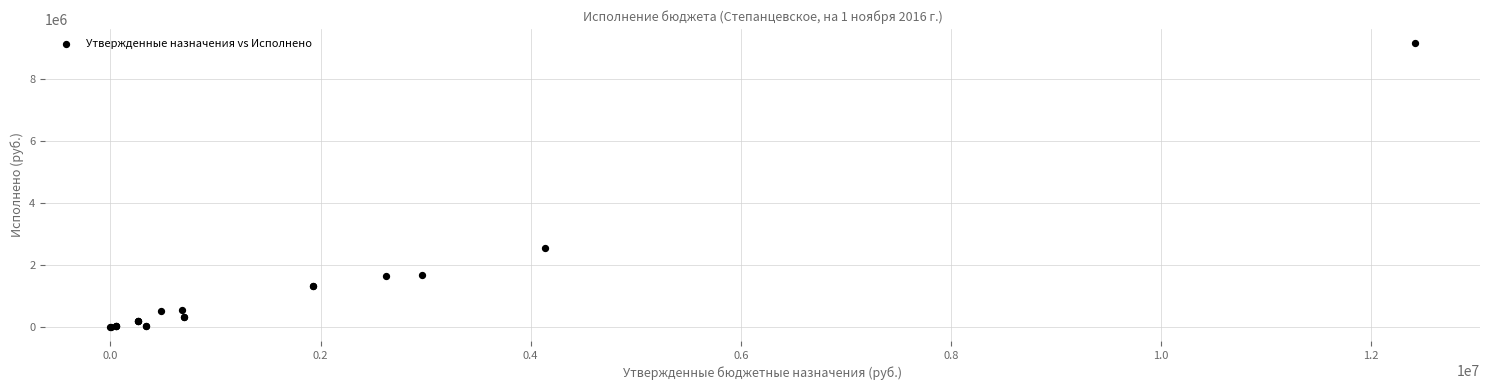

What Y value in the scatter plot is closest to 4585882?

2546406.2